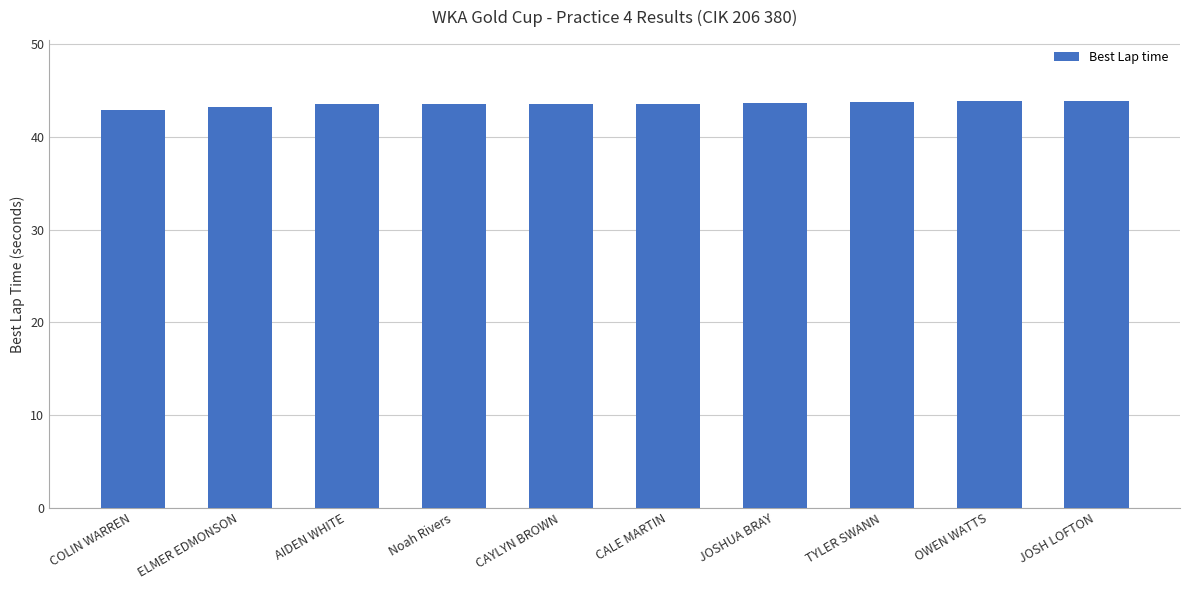

Read the value at JOSH LOFTON.

43.9